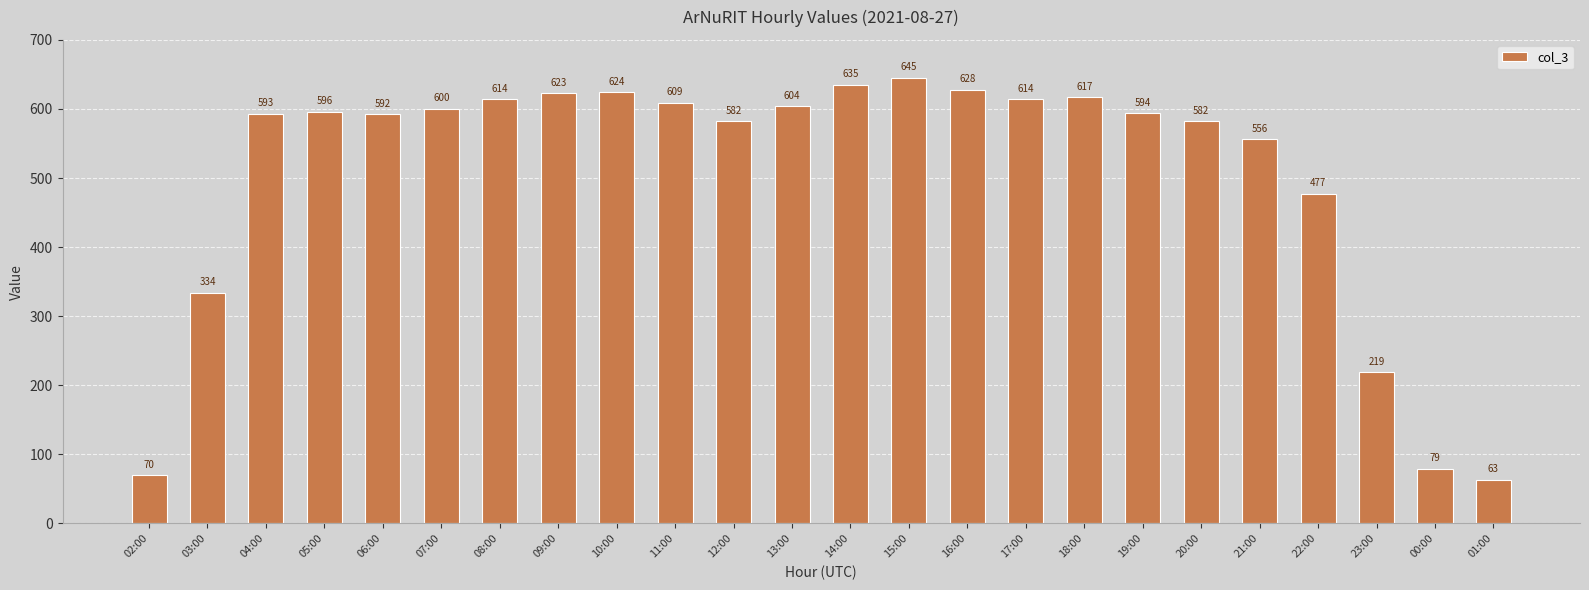

What value does the data have at 09:00, to the nearest 100?

600